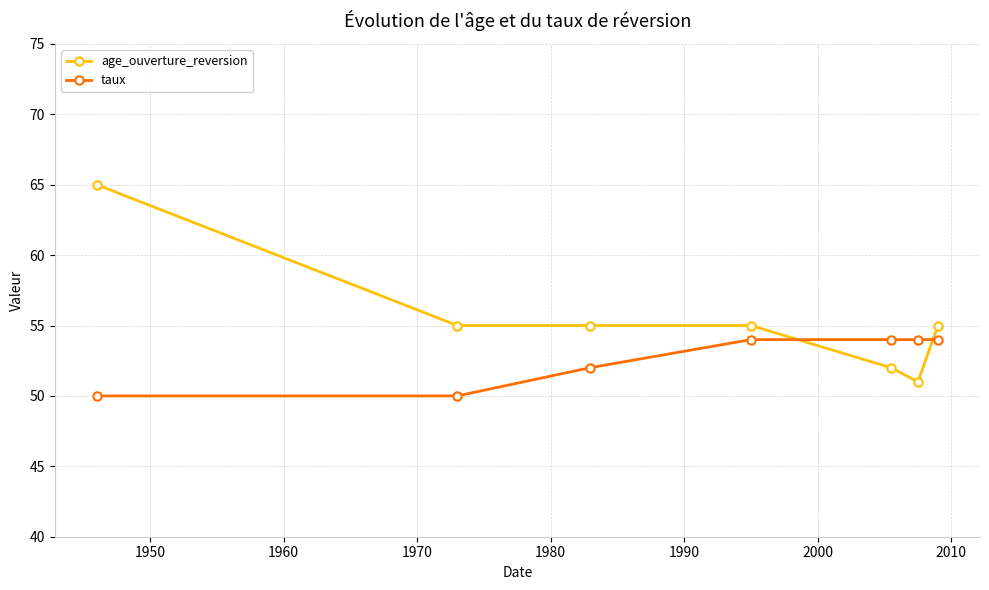

What is the greatest value displayed?

65